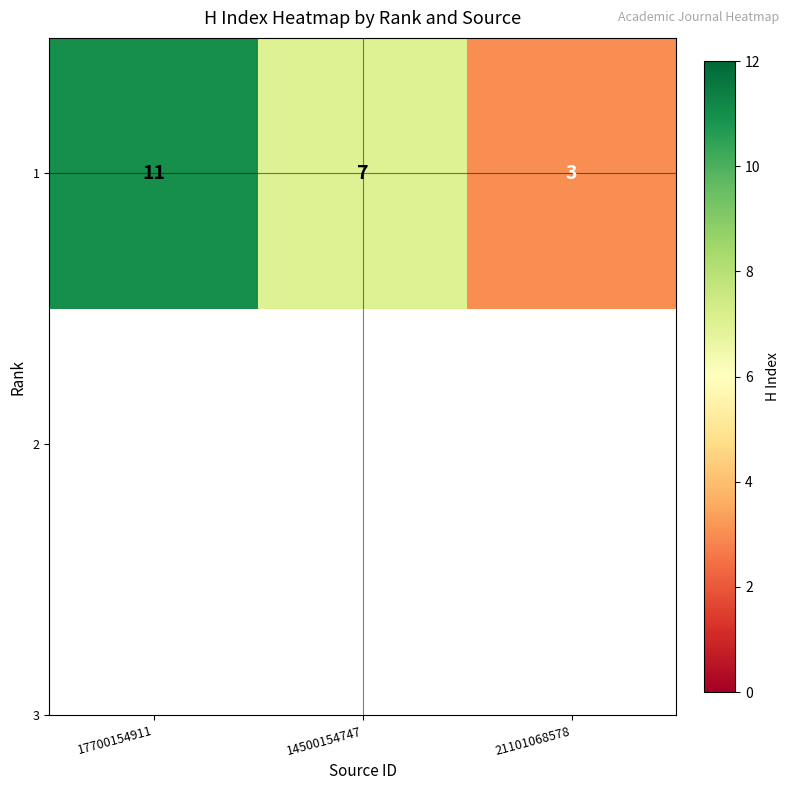

What is the difference between the maximum and minimum values?

8